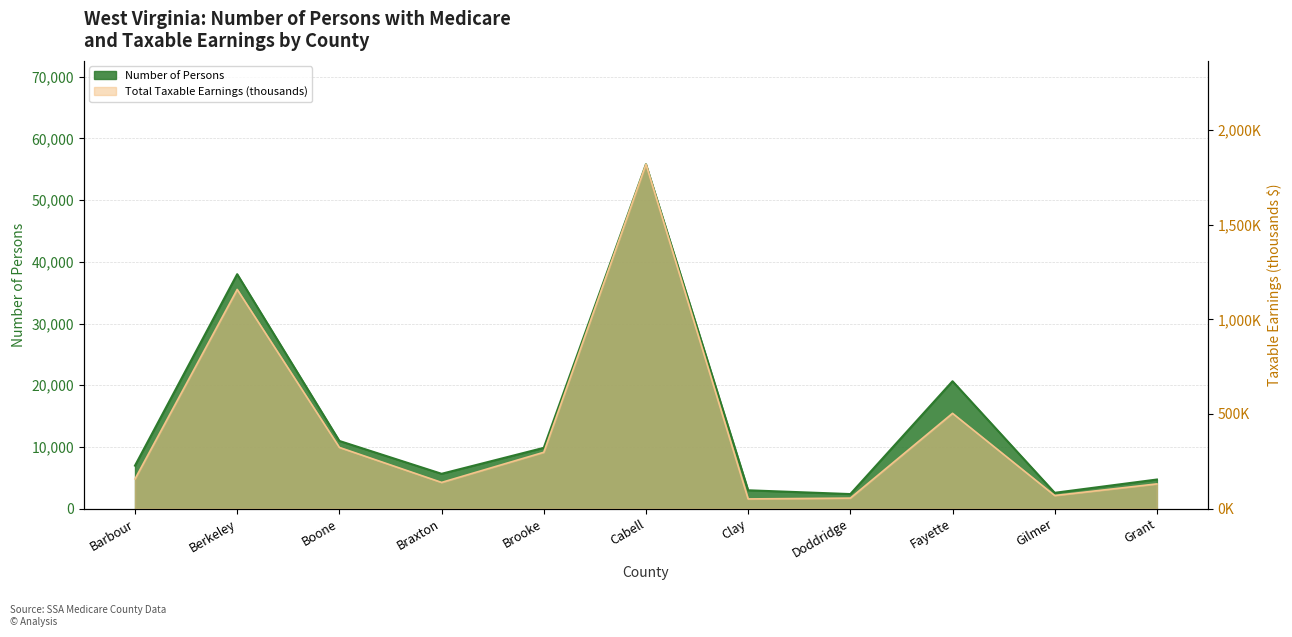

True or false: Total Taxable Earnings (thousands) has a value of 297732 at Brooke.

True